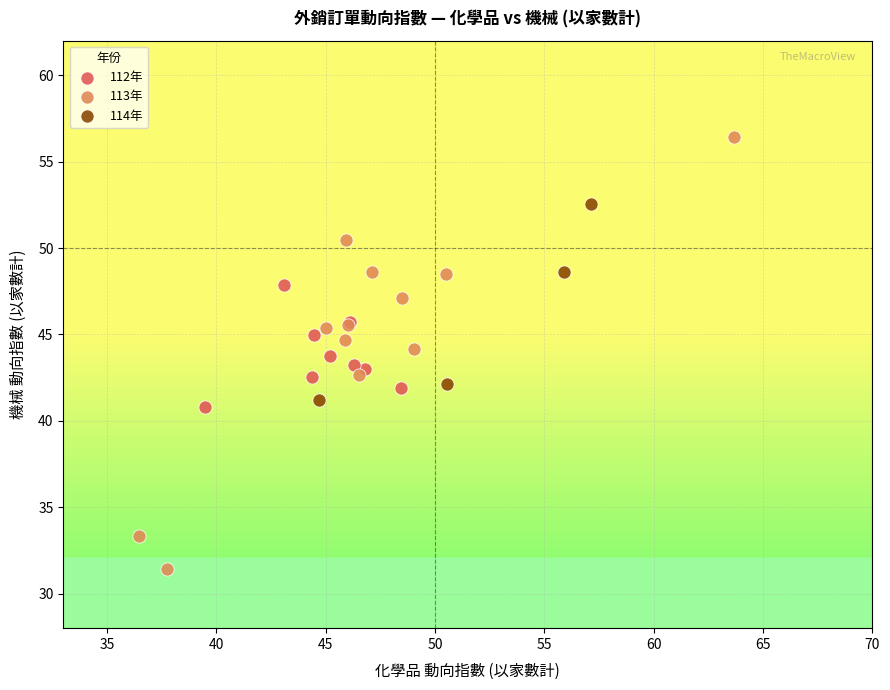

Which series has the largest Y range (max minus min)?

113年